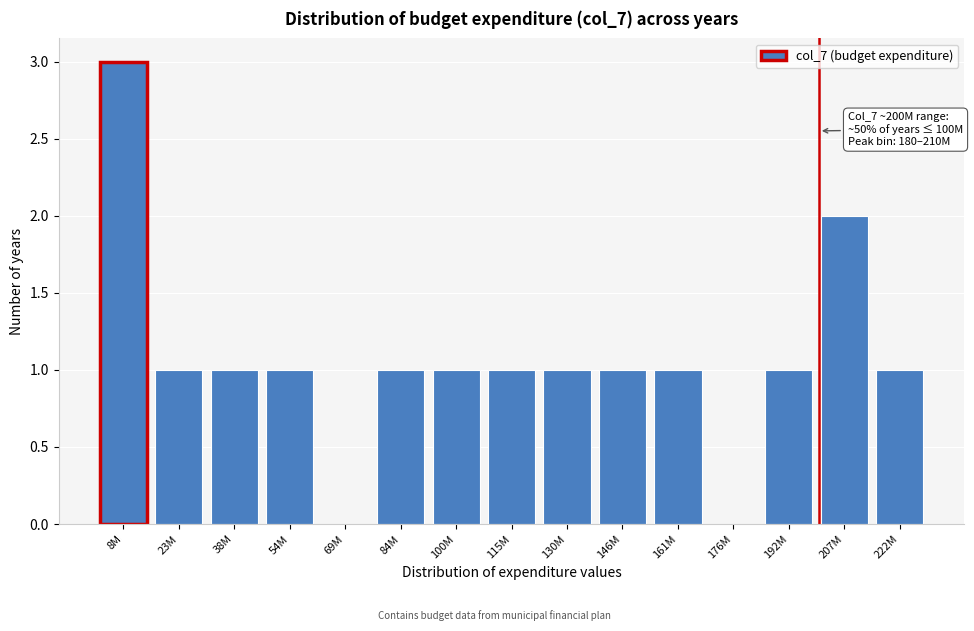

Reading right to left, transcribe all the data shown in this chart.

222M=1	207M=2	192M=1	176M=0	161M=1	146M=1	130M=1	115M=1	100M=1	84M=1	69M=0	54M=1	38M=1	23M=1	8M=3